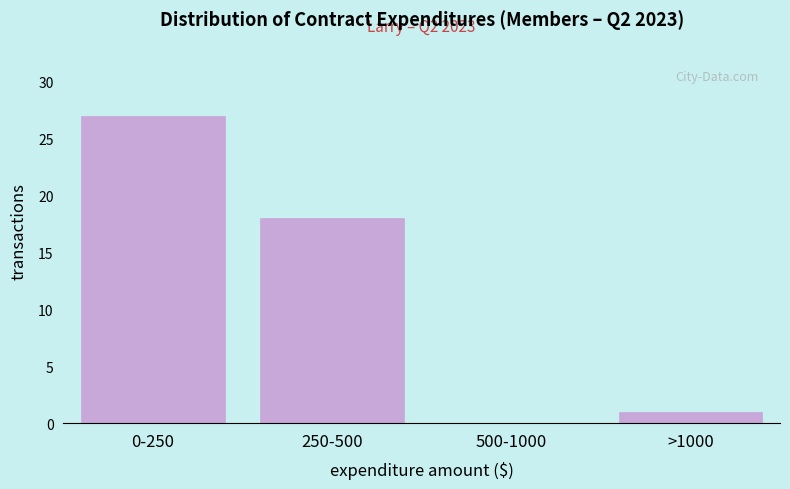

Reading right to left, what are all the values shown in this chart?

>1000=1	500-1000=0	250-500=18	0-250=27